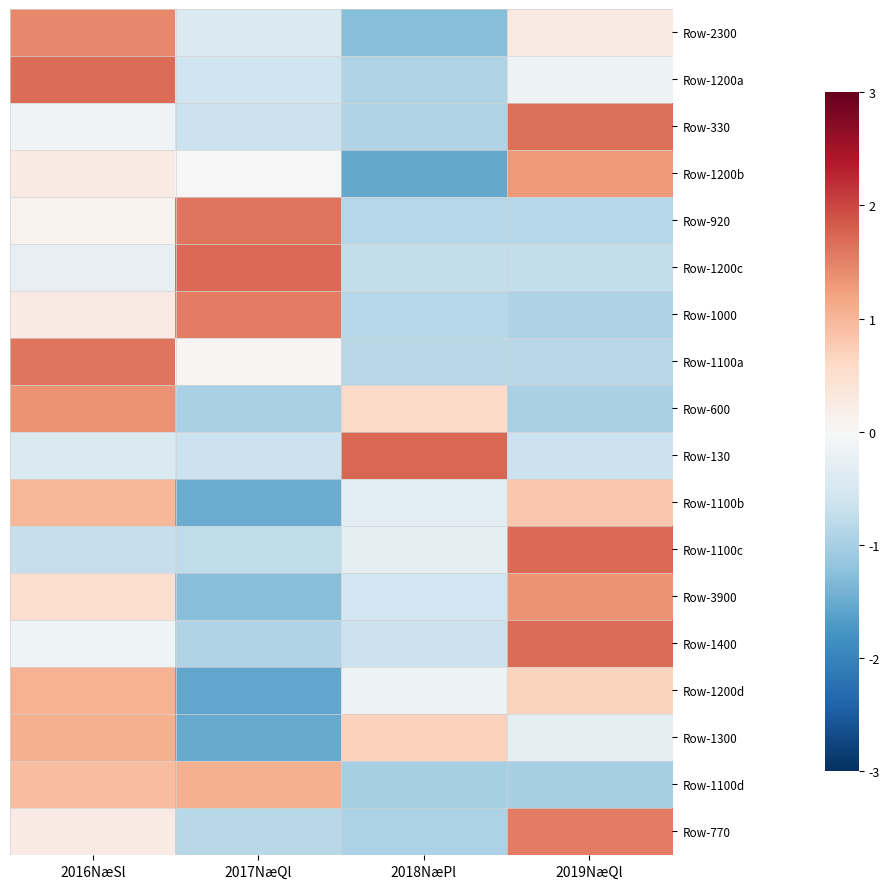

Between 2018NæPl and 2016NæSl, which is larger?

2016NæSl